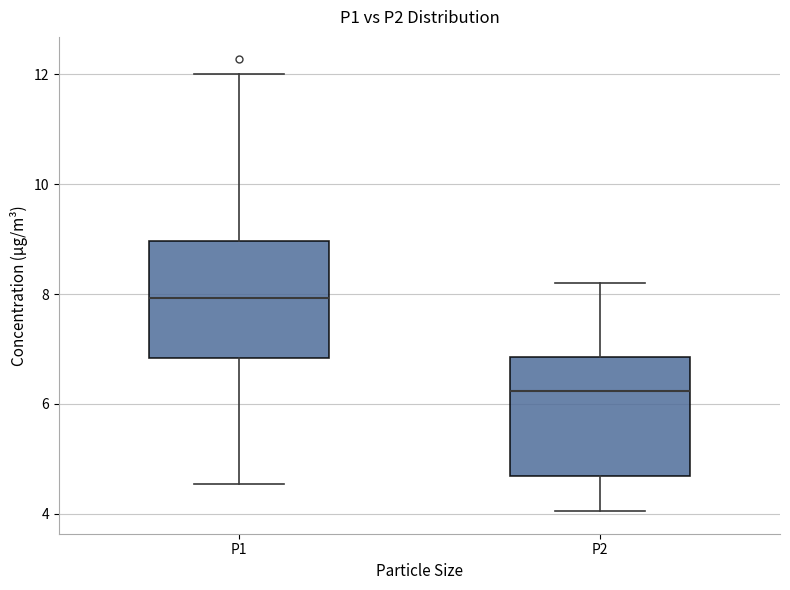

Which box has the lowest median line?

P2